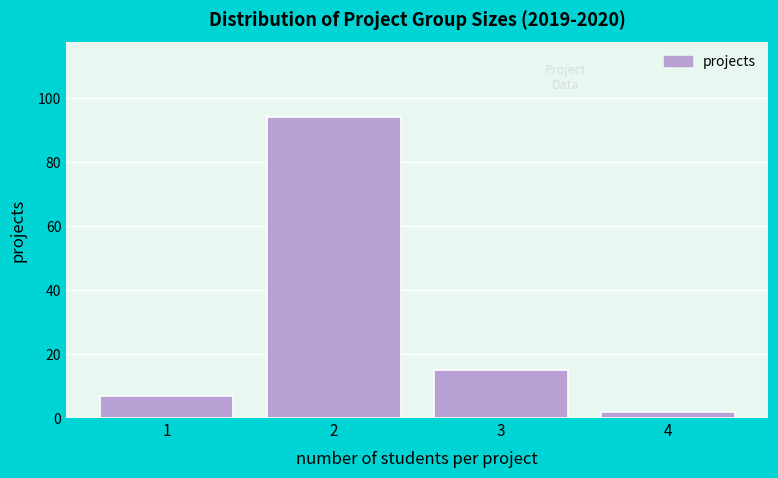

Reading left to right, list all the values displayed in this chart.

1=7	2=94	3=15	4=2